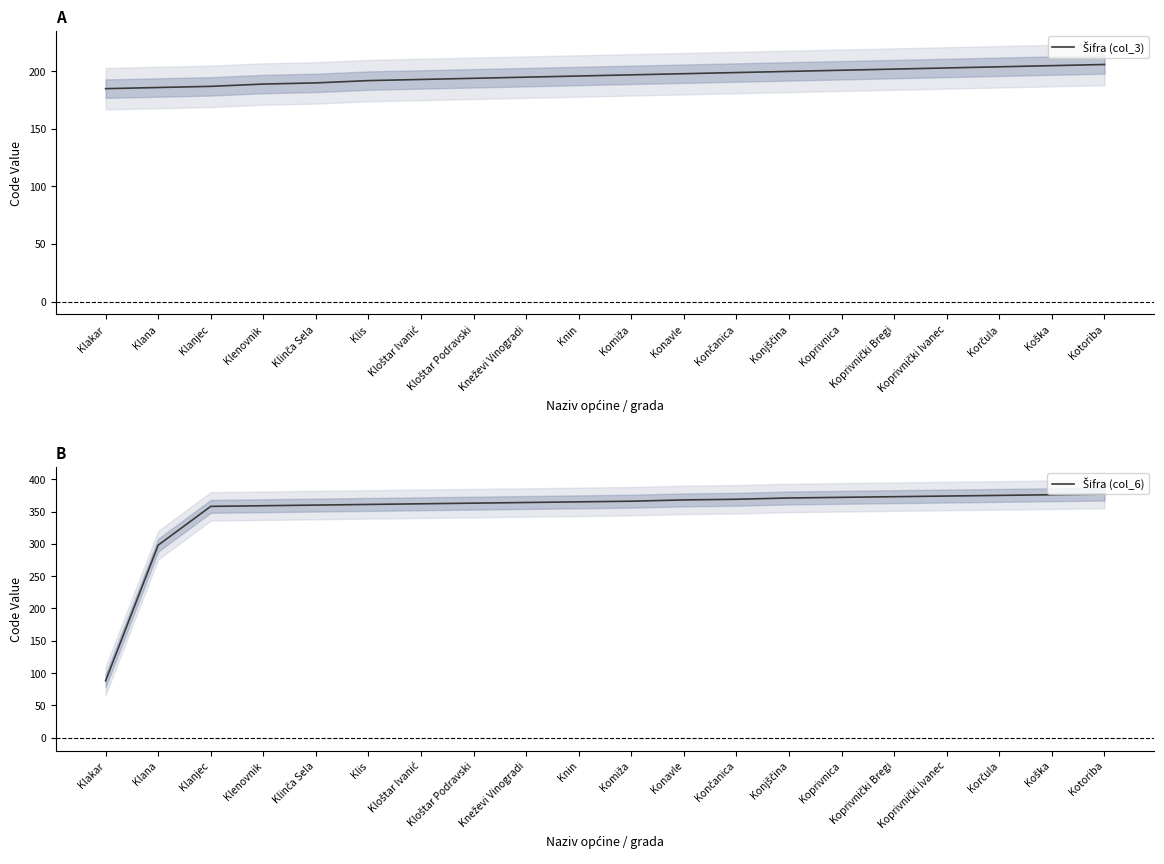

What position from the left is Koprivnički Bregi?

16